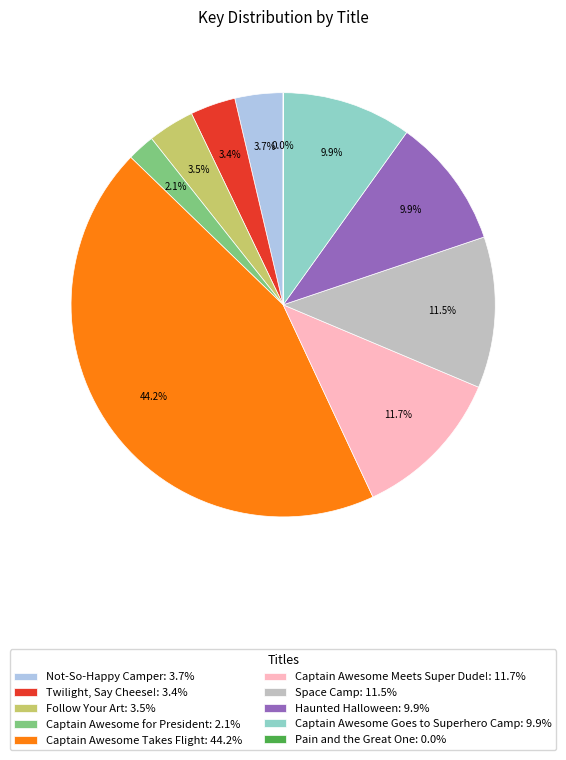

Approximately how many times larger is the value at Twilight, Say Cheese!: 3.4% compared to Not-So-Happy Camper: 3.7%?

0.9